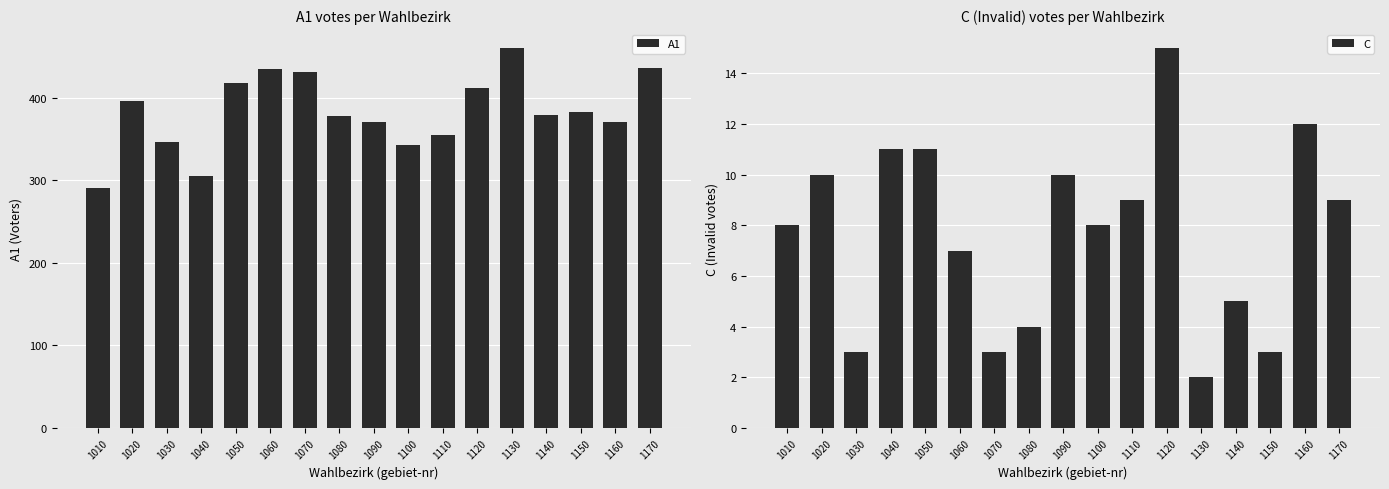

Count the number of data series in this chart.

2